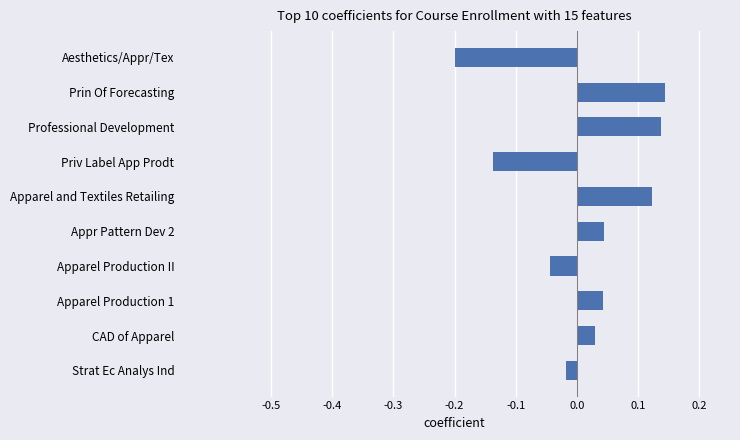

True or false: the data shows 0.2 at Apparel and Textiles Retailing.

False